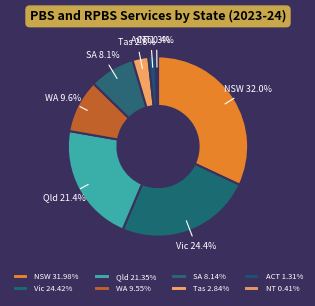

How many slices are in this pie chart?

8